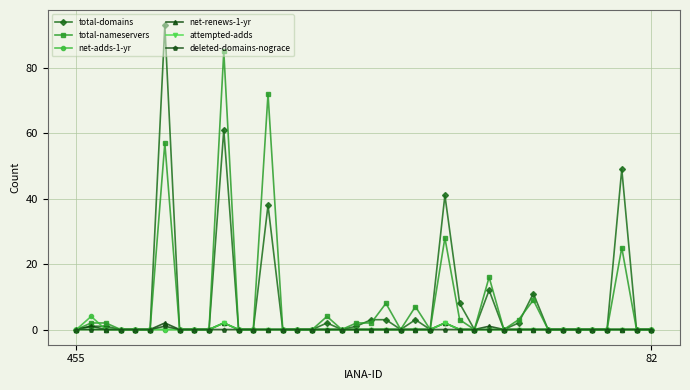

Which series has the largest range (max minus min)?

total-domains